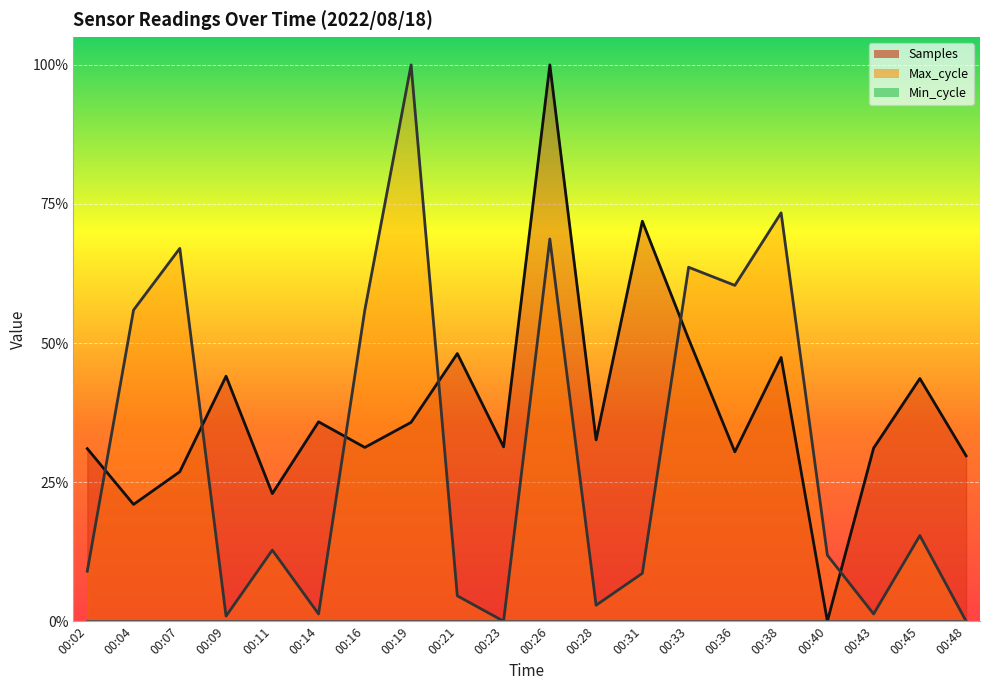

Reading right to left, transcribe all the data shown in this chart.

Samples: 00:48=0.3	00:45=0.4	00:43=0.3	00:40=0.0	00:38=0.5	00:36=0.3	00:33=0.5	00:31=0.7	00:28=0.3	00:26=1.0	00:23=0.3	00:21=0.5	00:19=0.4	00:16=0.3	00:14=0.4	00:11=0.2	00:09=0.4	00:07=0.3	00:04=0.2	00:02=0.3
Max_cycle: 00:48=0.0	00:45=0.2	00:43=0.0	00:40=0.1	00:38=0.7	00:36=0.6	00:33=0.6	00:31=0.1	00:28=0.0	00:26=0.7	00:23=0.0	00:21=0.0	00:19=1.0	00:16=0.6	00:14=0.0	00:11=0.1	00:09=0.0	00:07=0.7	00:04=0.6	00:02=0.1